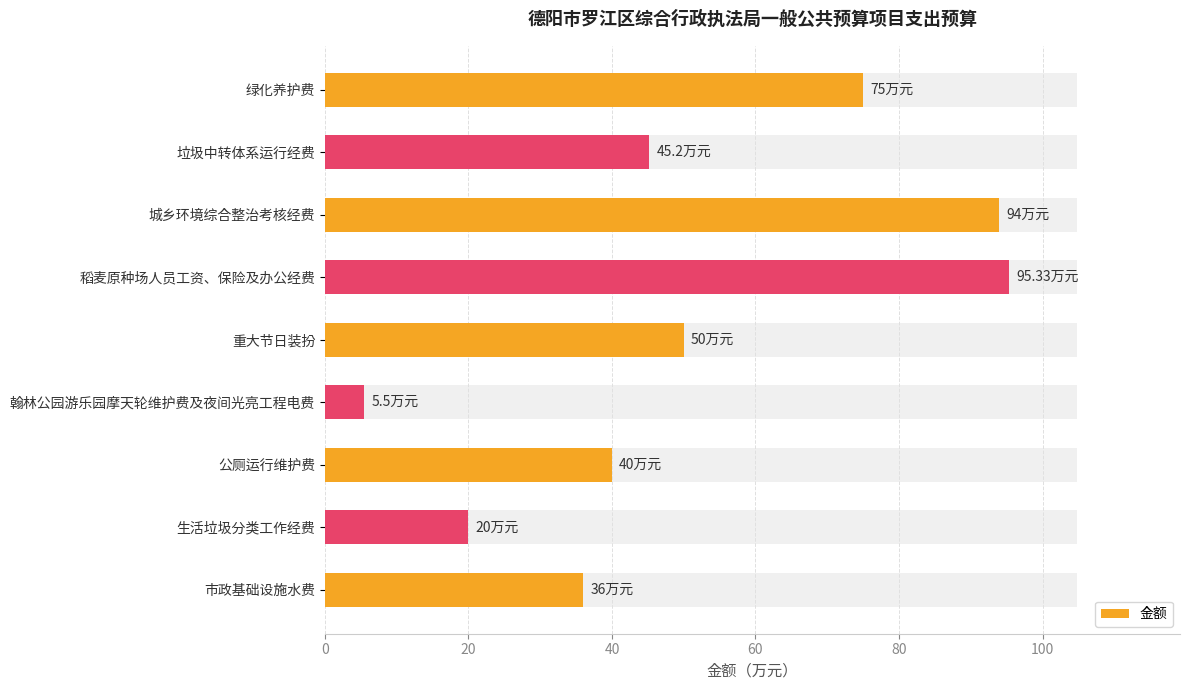

What is the sum of all values?

461.0